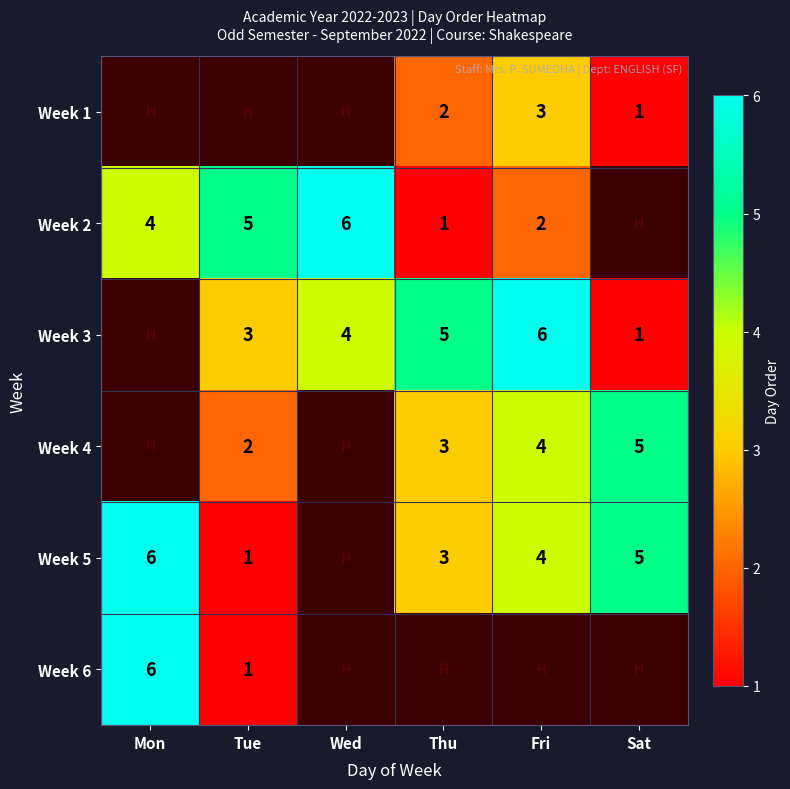

Is the value of Week 3 at Tue greater than the value of Week 6 at Tue?

Yes